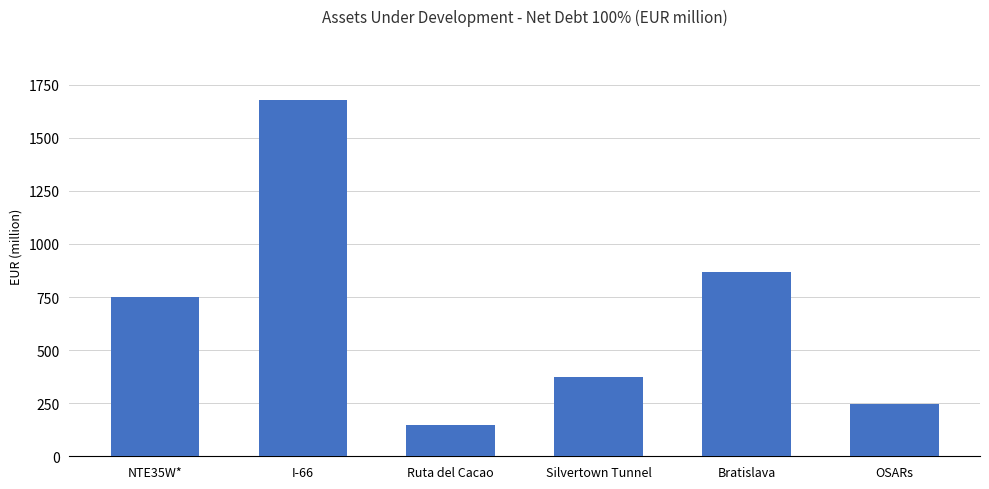

Rank the categories by value from lowest to highest.

Ruta del Cacao, OSARs, Silvertown Tunnel, NTE35W*, Bratislava, I-66